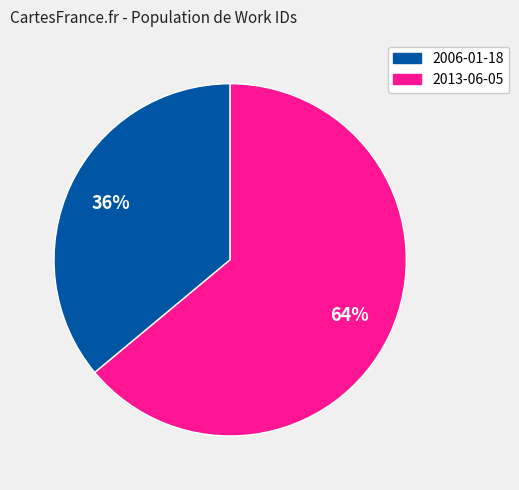

How many segments does this pie chart have?

2